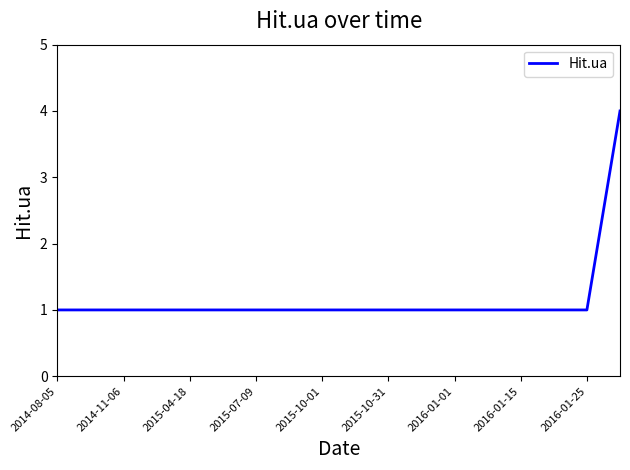

What is the maximum value shown in the chart?

4